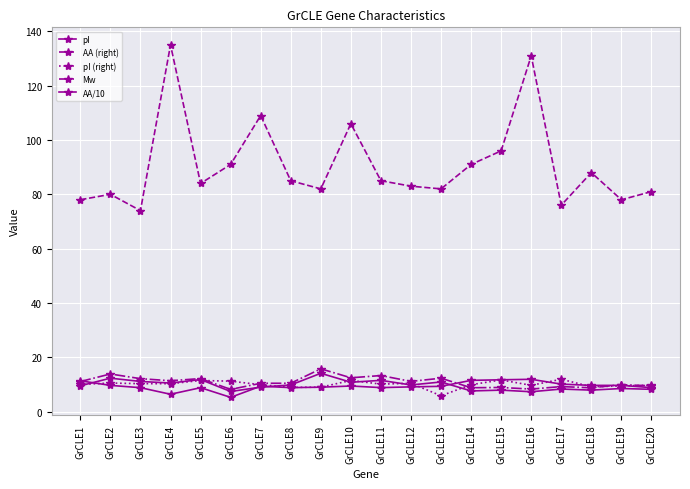

Between GrCLE17 and GrCLE7, which is larger?

GrCLE17